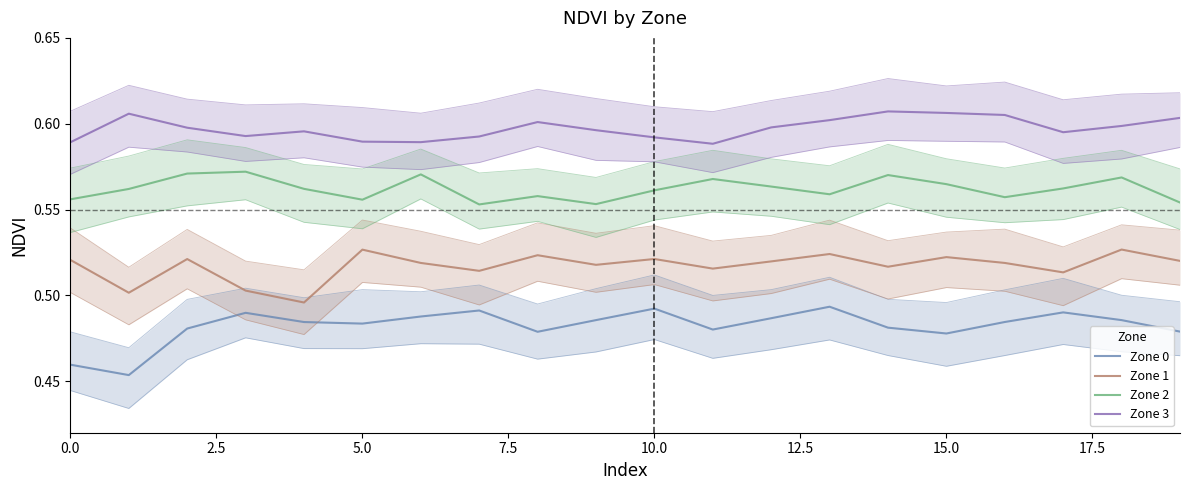

What is the sum of all Zone 1 values?

10.3